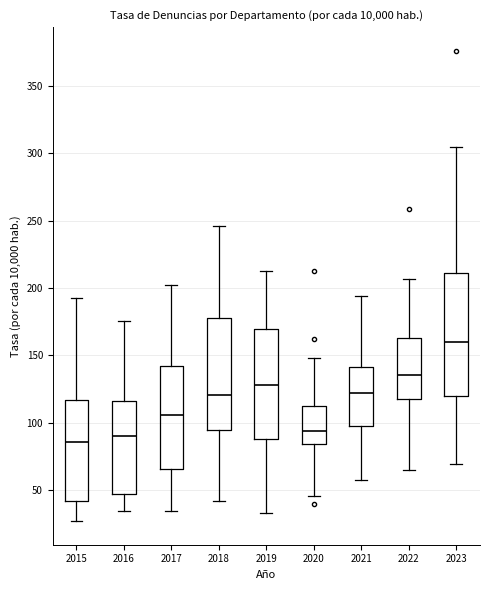

Where does the lower whisker of the box at x = 2015 end on the y-axis? The values are not printed on the chart, so give them approximately, as read against the axis.

25